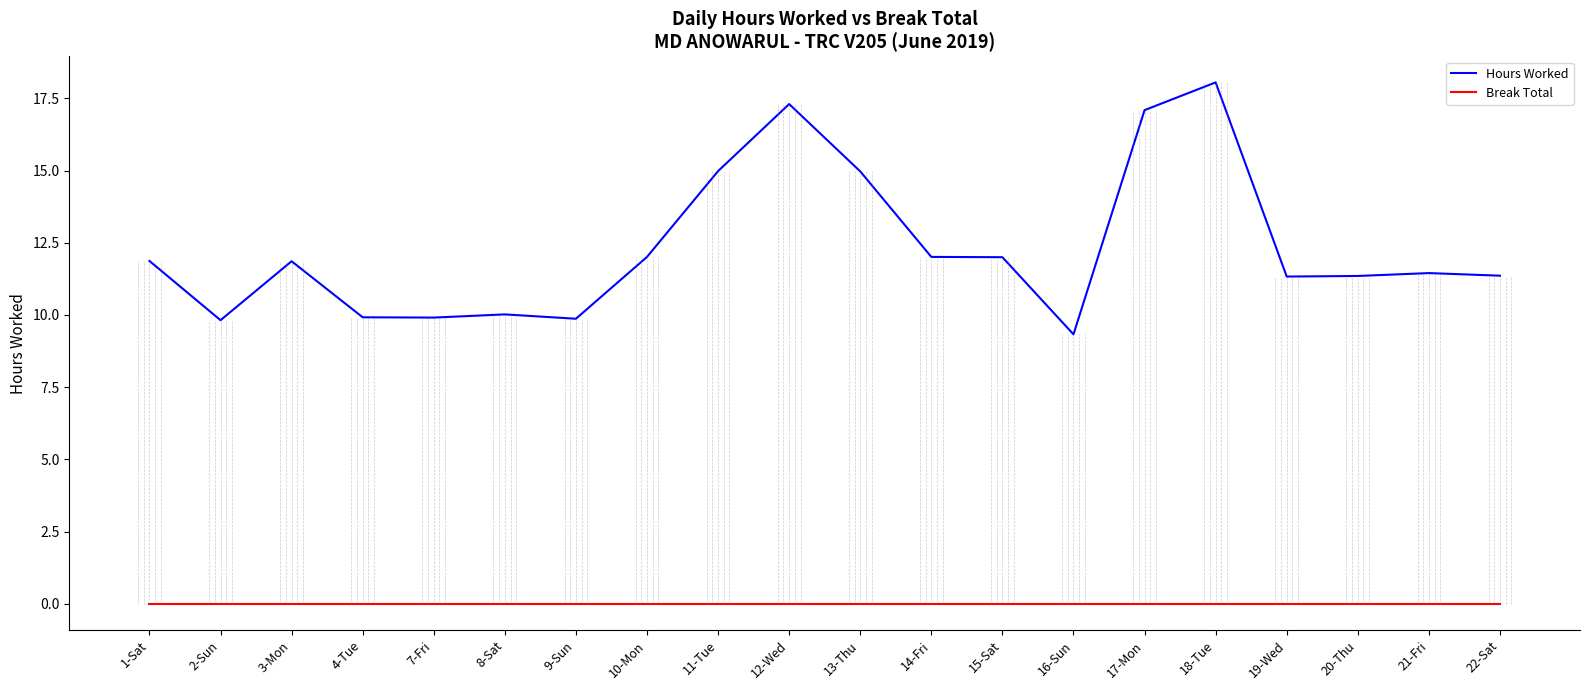

Which series has the widest spread of values?

Hours Worked